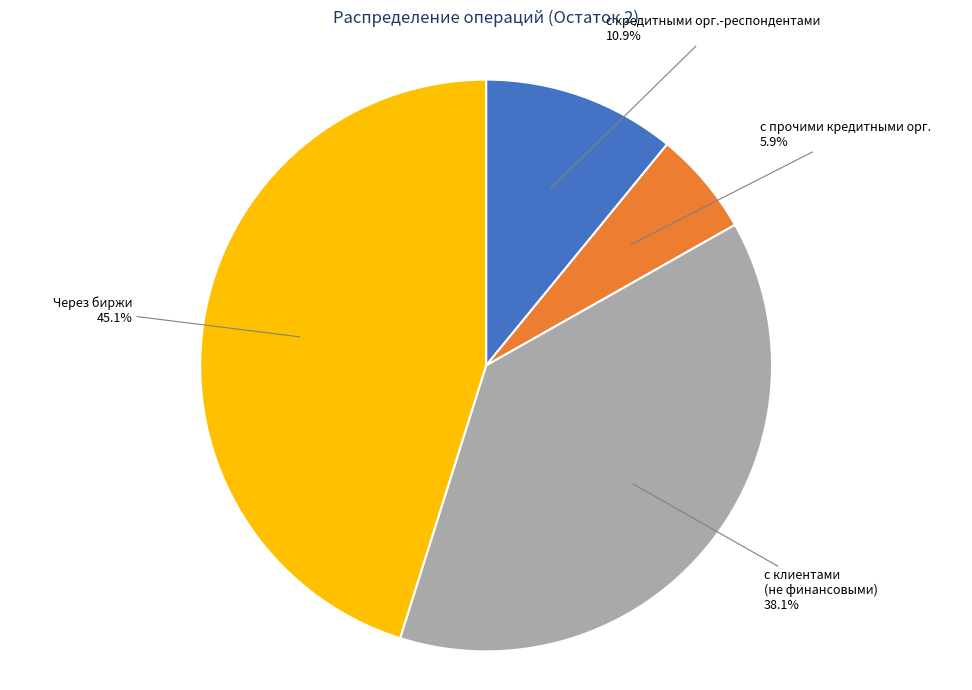

Which has a higher value, с кредитными орг.-респондентами or с клиентами (не финансовыми)?

с клиентами (не финансовыми)